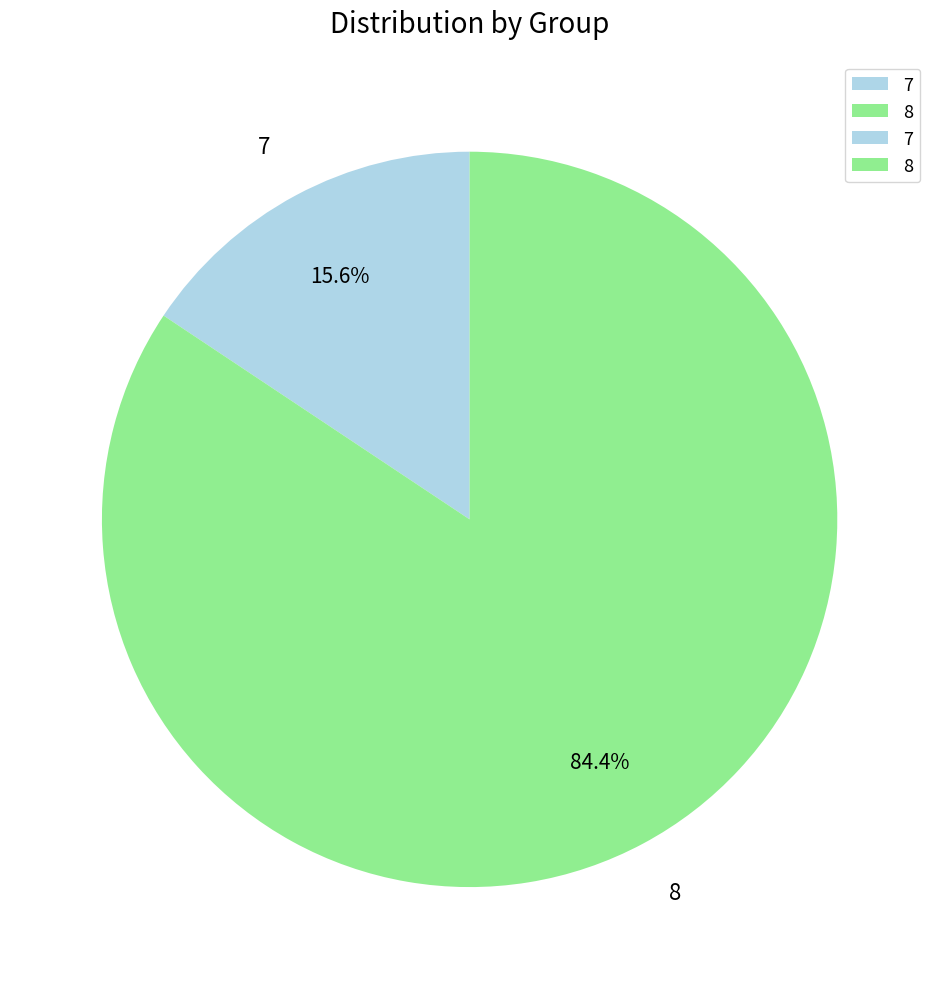

Is there a majority slice in this chart?

Yes